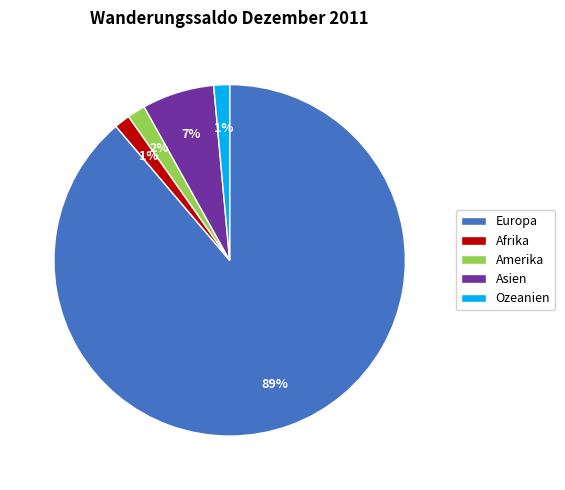

To the nearest percent, what is the difference between the Amerika and Asien slice percentages?

5%